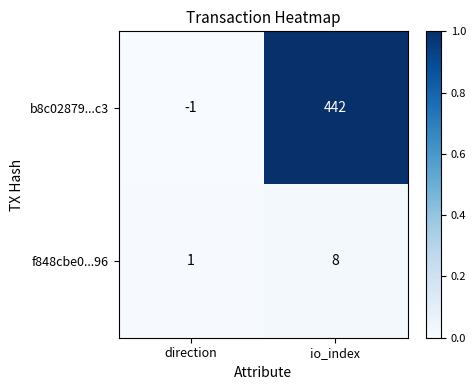

What is the difference between the maximum and minimum values in the b8c02879...c3 series?

443